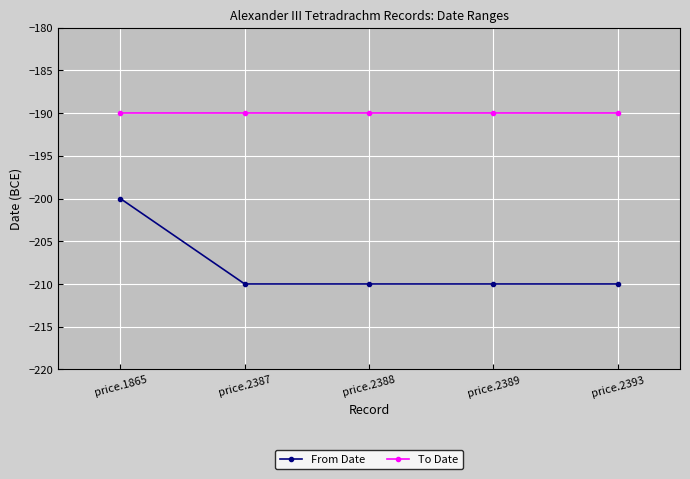

Is it true that To Date equals -190 at price.1865?

True